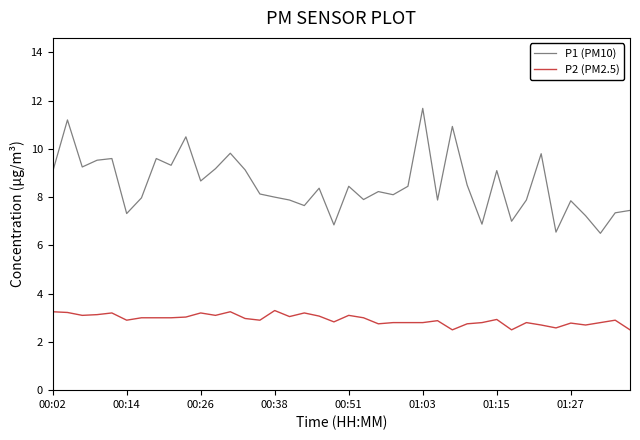

What is the maximum value for P1 (PM10)?

11.7